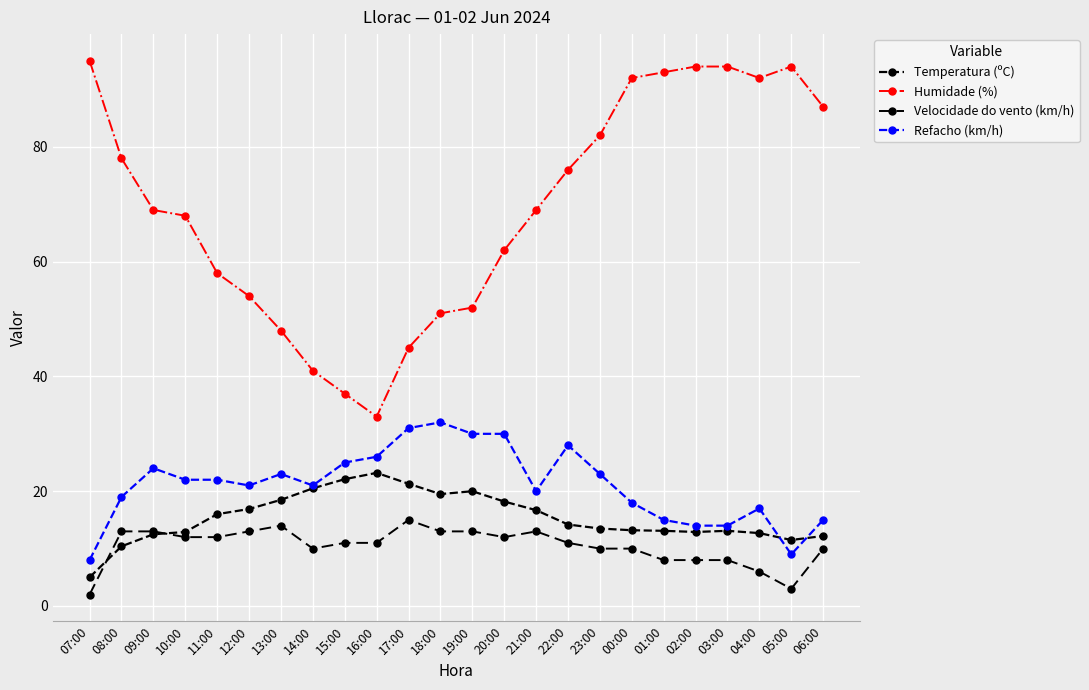

Between which two adjacent categories do Refacho (km/h) and Temperatura (ºC) first intersect?

04:00 and 05:00